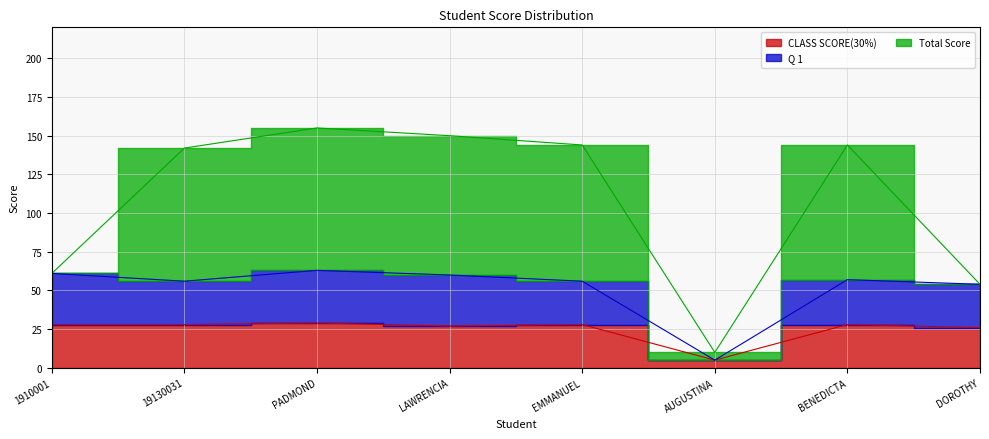

What is the sum of all Q 1 values?

412